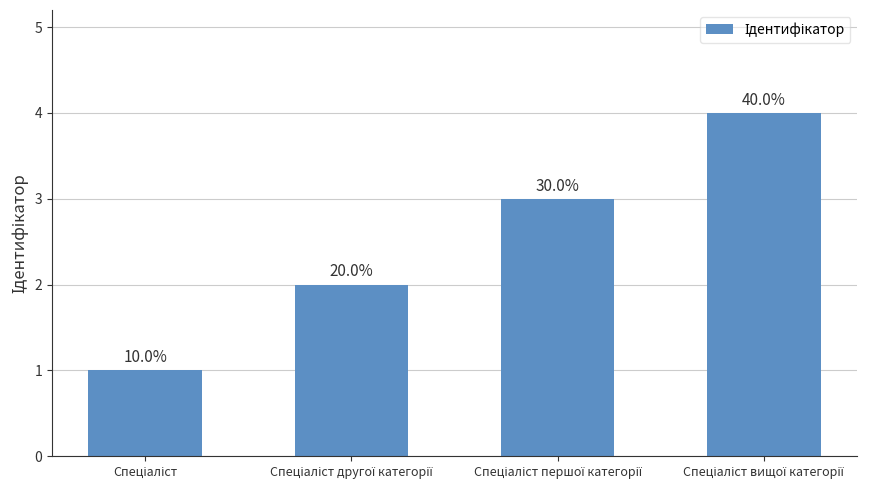

True or false: the data shows 4 at Спеціаліст вищої категорії.

True